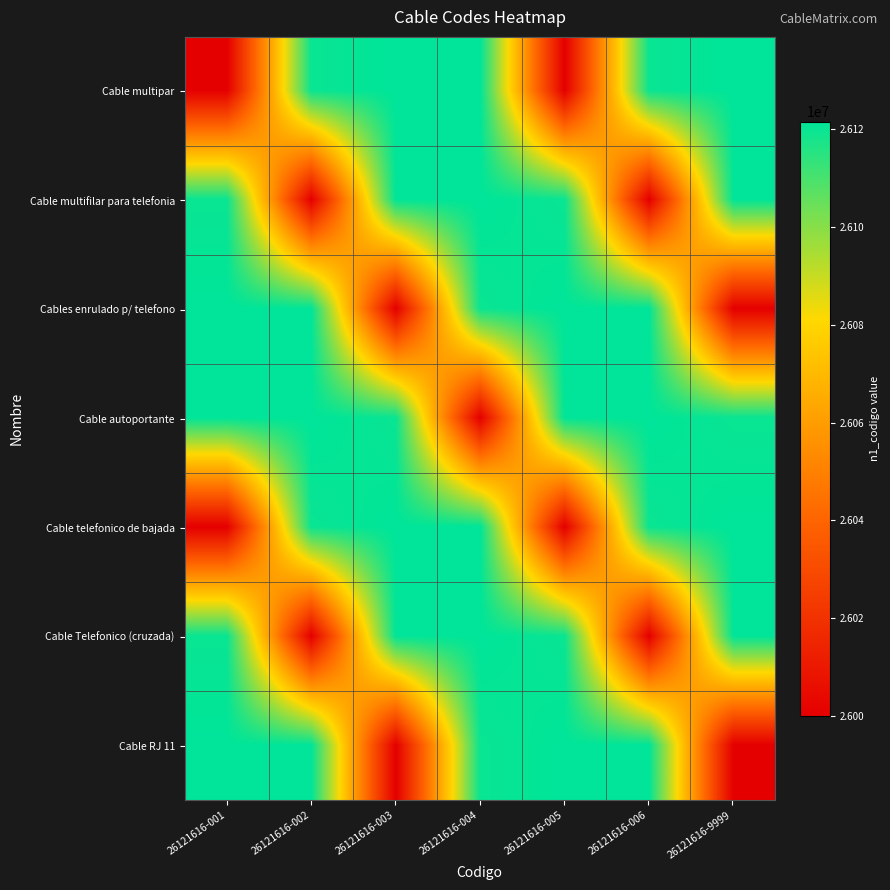

What is the total value across all series at 26121616-001?

182604816